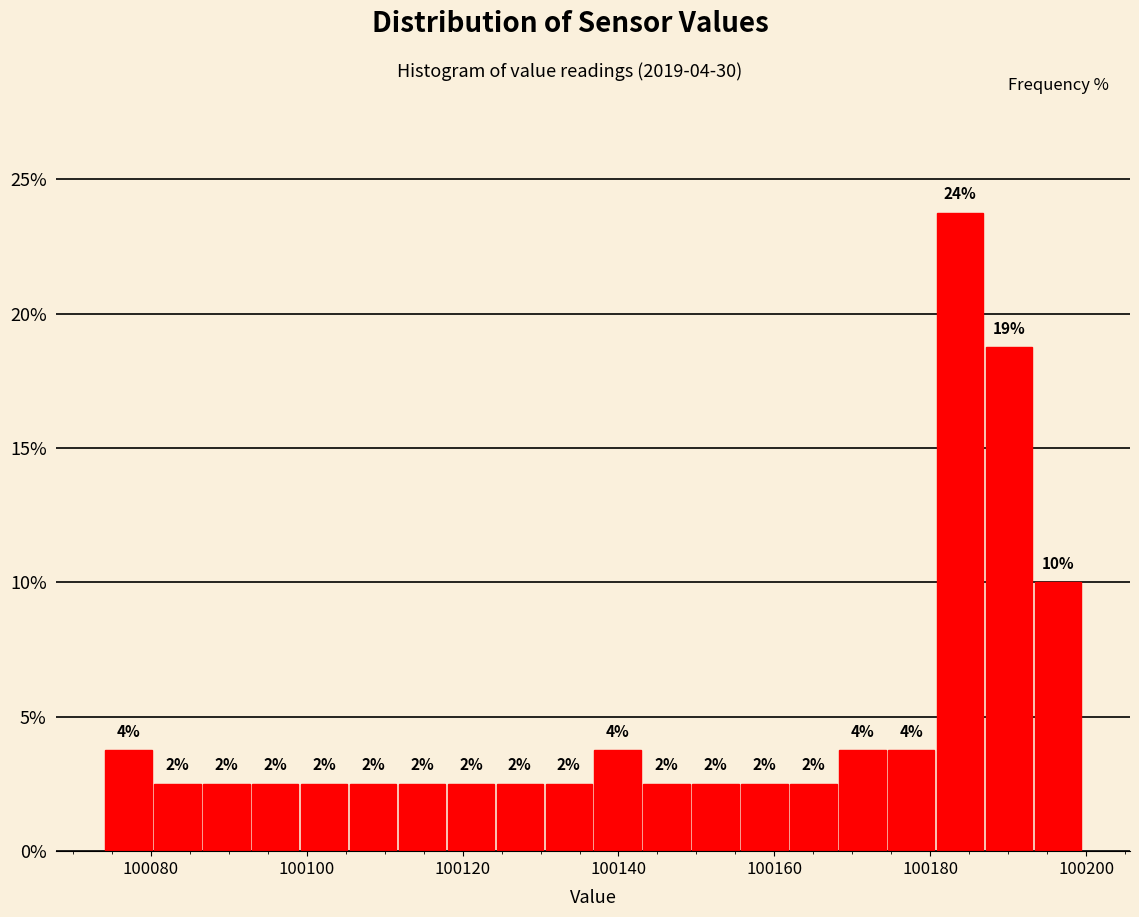

Read against the x-axis, roughly where is the centre of the tallest bar?

100184